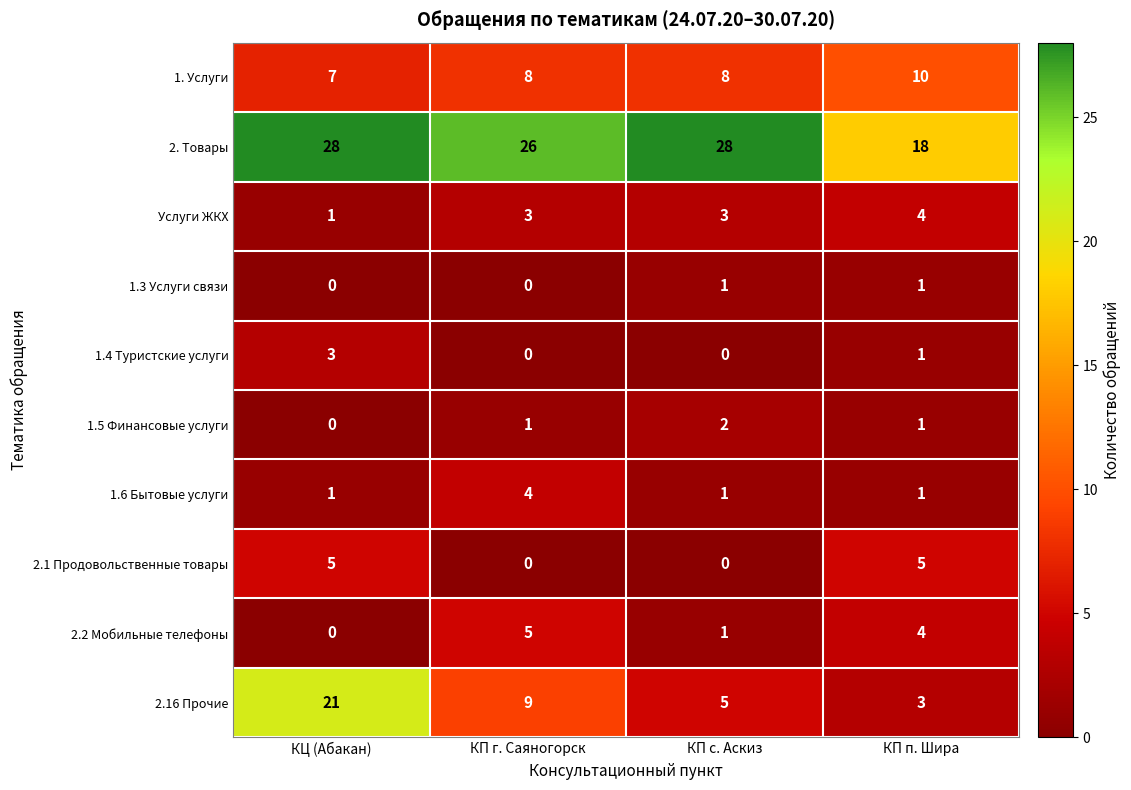

Which series has the widest spread of values?

2.16 Прочие